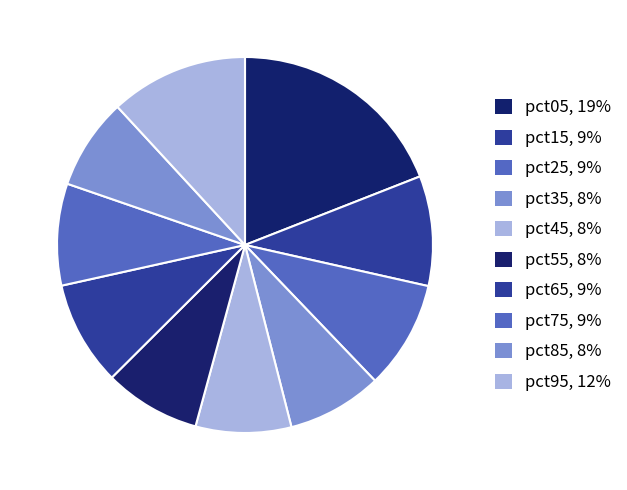

To the nearest percent, what is the combined percentage of pct95 and pct25?

21%